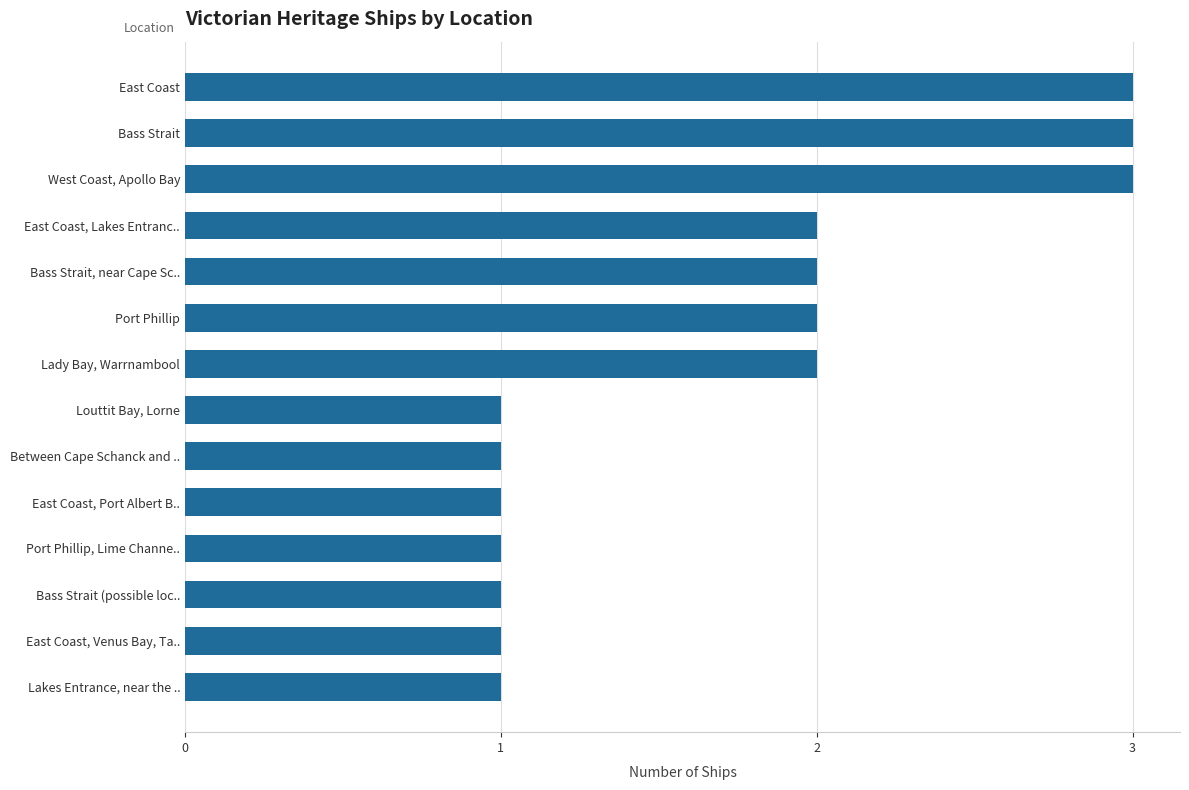

What is the greatest value displayed?

3